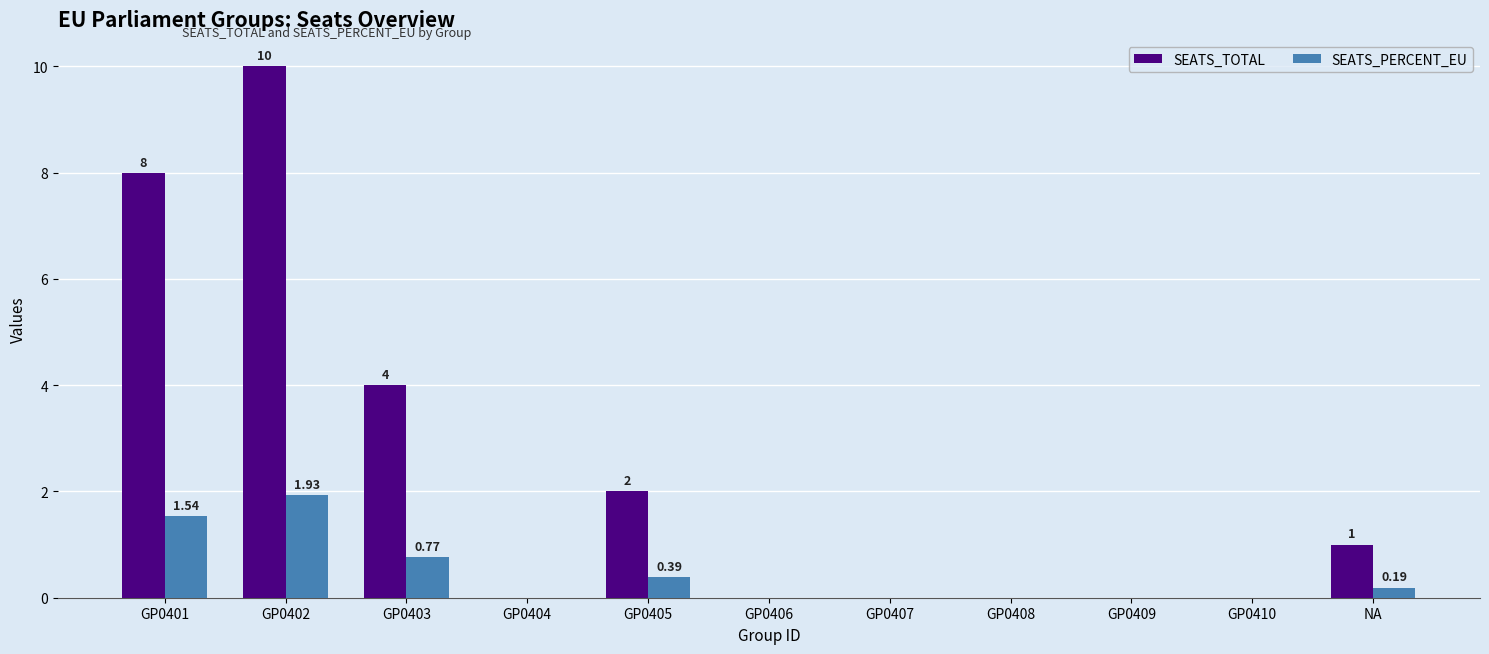

At which category is the sum across all series the highest?

GP0402